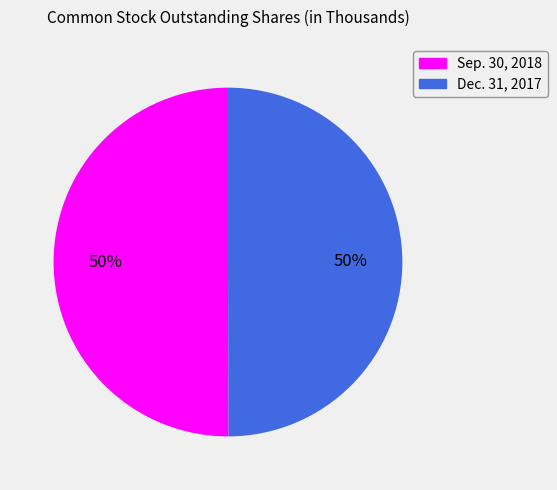

Do Sep. 30, 2018 and Dec. 31, 2017 together represent more than half of the pie?

Yes